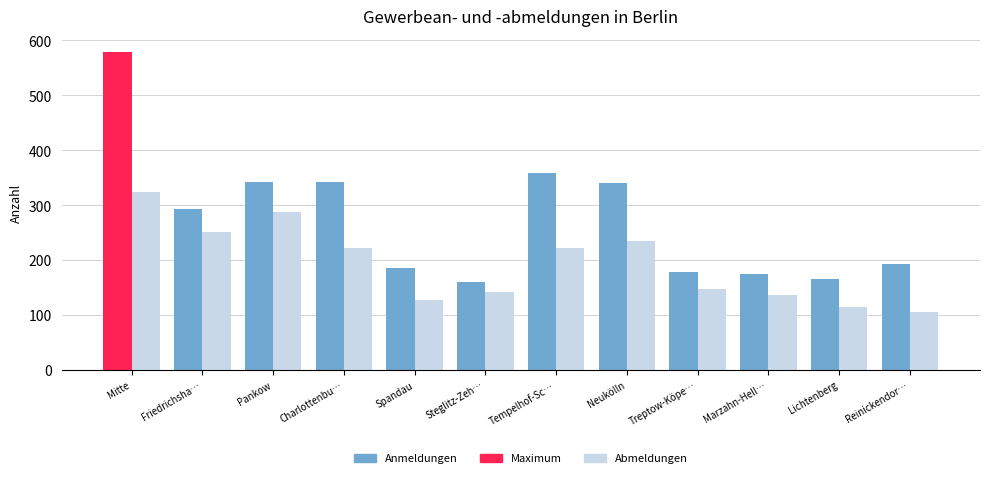

What is the average value of the Anmeldungen series?

276